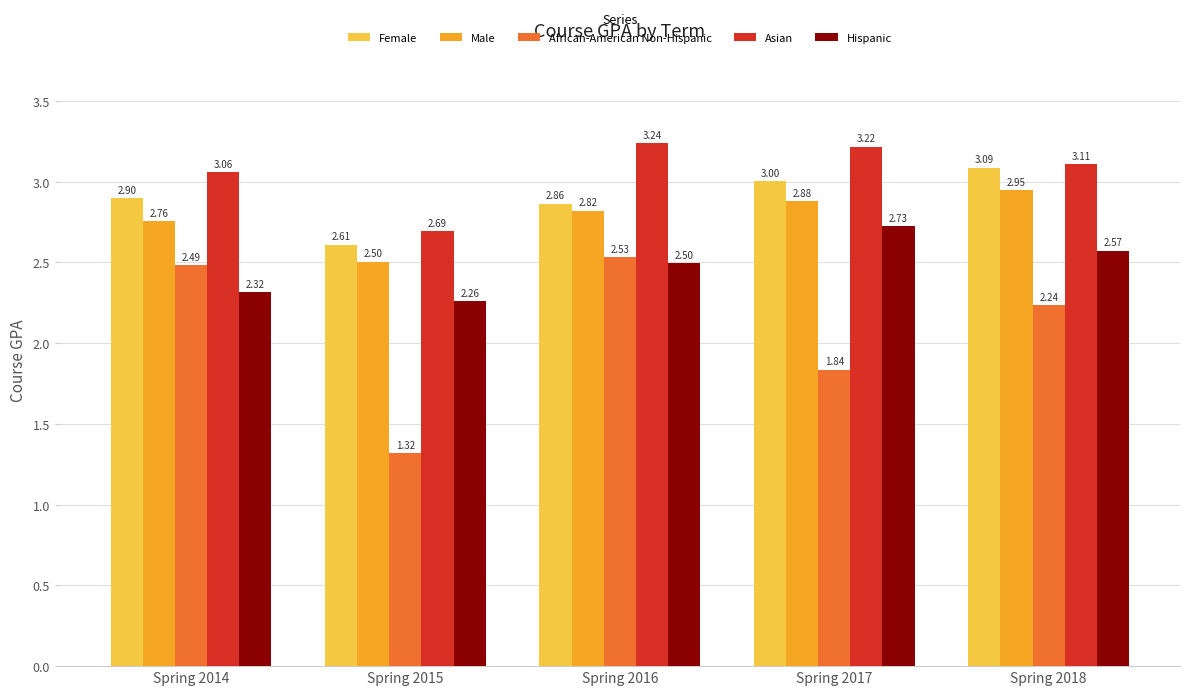

Is the value of African-American Non-Hispanic at Spring 2016 greater than the value of Hispanic at Spring 2018?

No